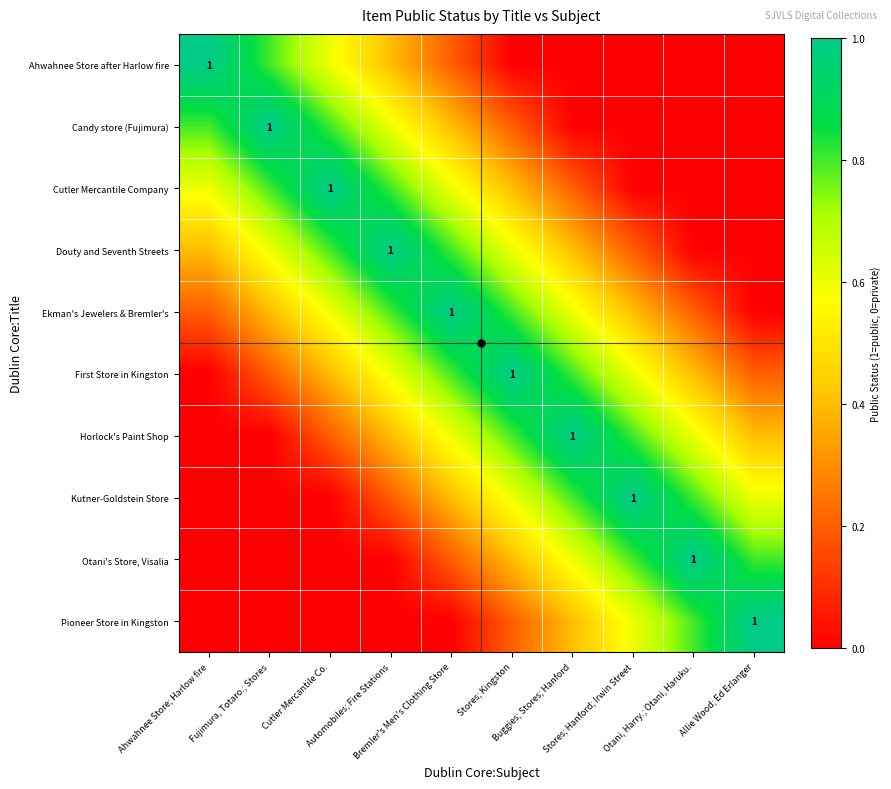

What is the sum of all Ekman's Jewelers & Bremler's values?

5.0